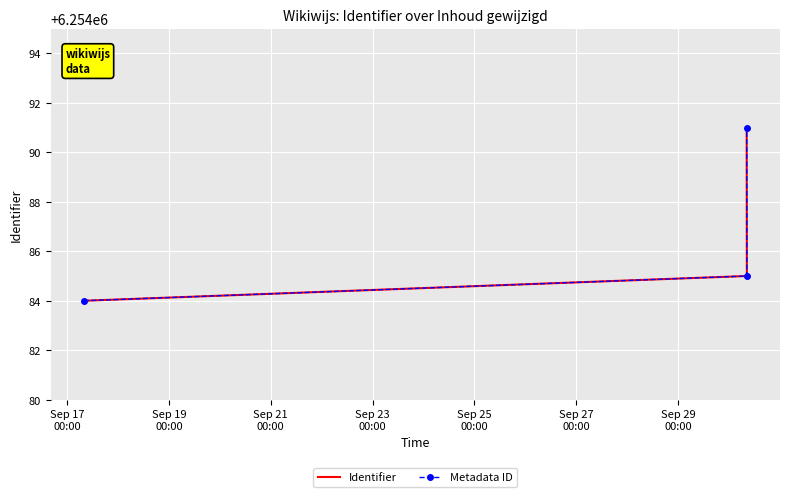

What is the value of the Metadata ID point at the 1st from the left?

6254084